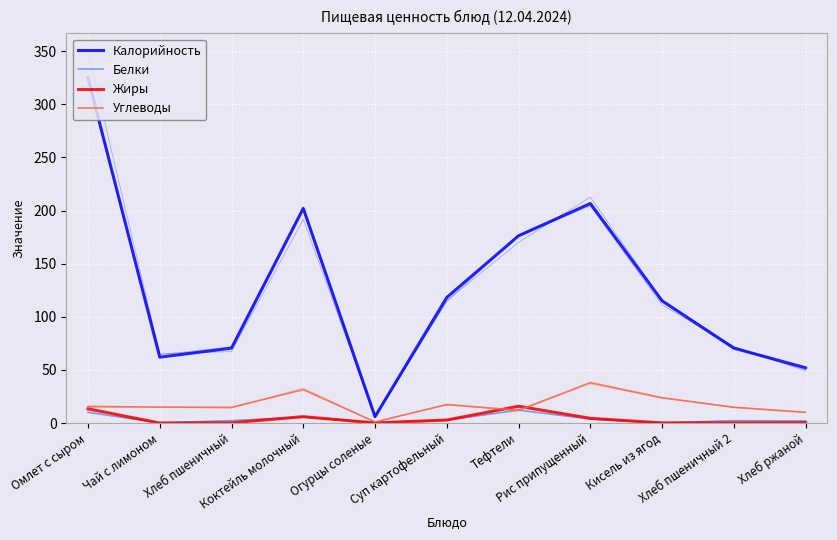

Reading left to right, what are all the values shown in this chart?

Калорийность: Омлет с сыром=325.0	Чай с лимоном=62.0	Хлеб пшеничный=70.5	Коктейль молочный=202.0	Огурцы соленые=6.0	Суп картофельный=118.2	Тефтели=176.2	Рис припущенный=206.6	Кисель из ягод=115.0	Хлеб пшеничный 2=70.5	Хлеб ржаной=52.0
Белки: Омлет с сыром=10.1	Чай с лимоном=0.1	Хлеб пшеничный=2.3	Коктейль молочный=5.6	Огурцы соленые=0.5	Суп картофельный=2.7	Тефтели=12.2	Рис припущенный=3.8	Кисель из ягод=0.1	Хлеб пшеничный 2=2.3	Хлеб ржаной=2.0
Жиры: Омлет с сыром=13.4	Чай с лимоном=0.0	Хлеб пшеничный=0.2	Коктейль молочный=6.0	Огурцы соленые=0.1	Суп картофельный=2.8	Тефтели=15.8	Рис припущенный=4.4	Кисель из ягод=0.1	Хлеб пшеничный 2=0.2	Хлеб ржаной=0.4
Углеводы: Омлет с сыром=15.7	Чай с лимоном=15.0	Хлеб пшеничный=14.8	Коктейль молочный=31.4	Огурцы соленые=1.0	Суп картофельный=17.5	Тефтели=12.1	Рис припущенный=37.9	Кисель из ягод=23.8	Хлеб пшеничный 2=14.8	Хлеб ржаной=10.0